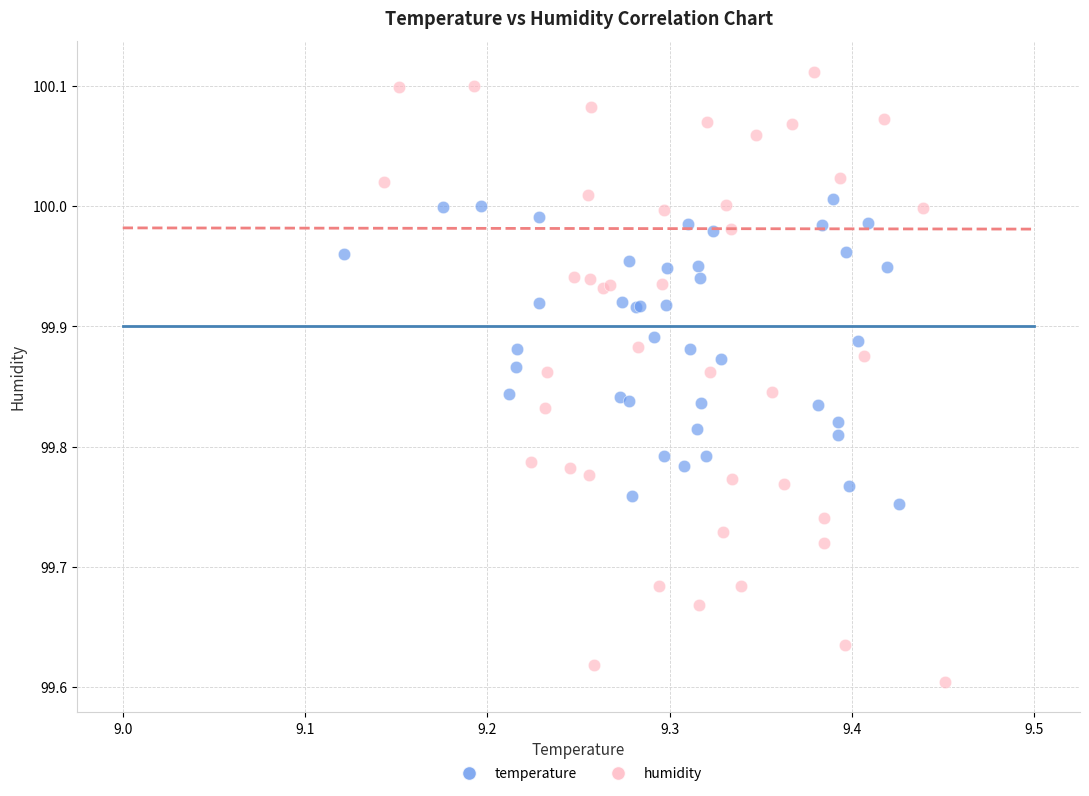

Which series contains the lowest Y value?

humidity